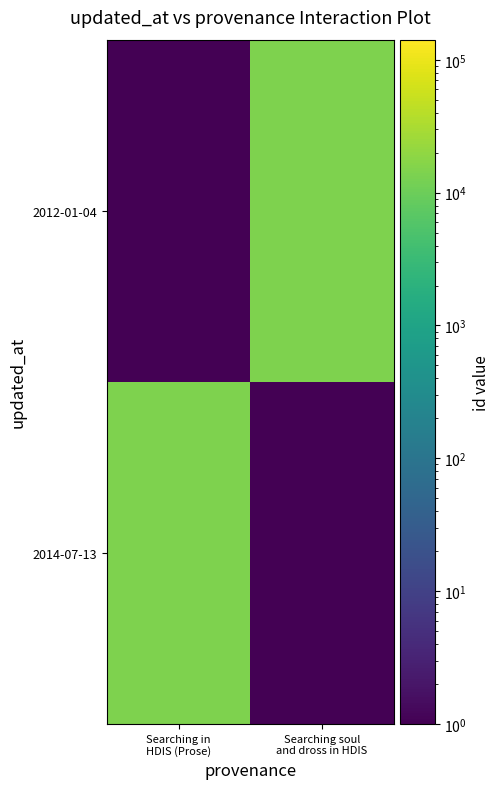

At how many categories does at least one series exceed 1202?

2